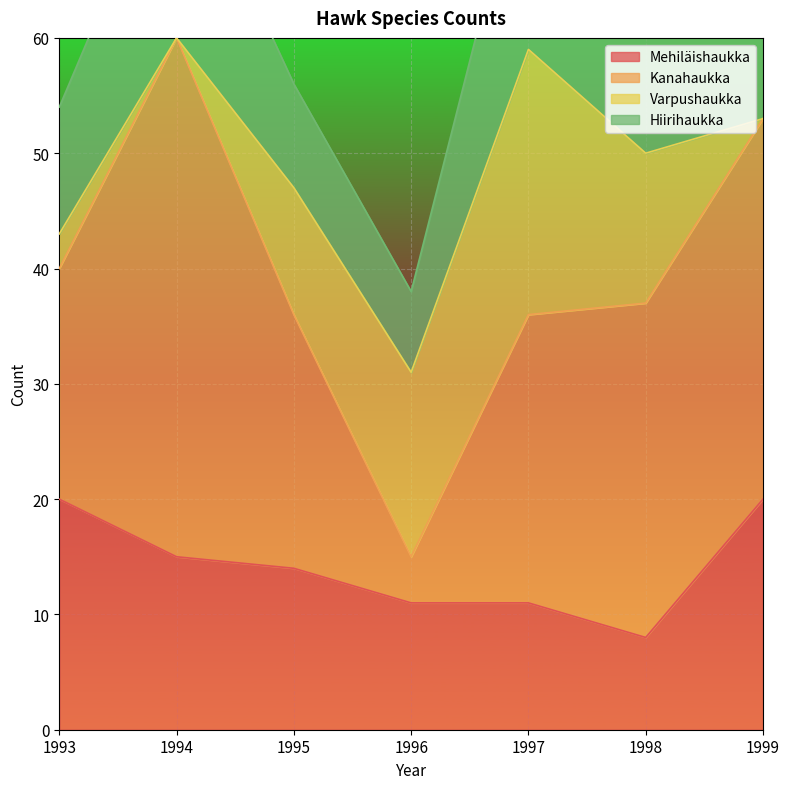

What is the approximate value of Kanahaukka at 1995?

22